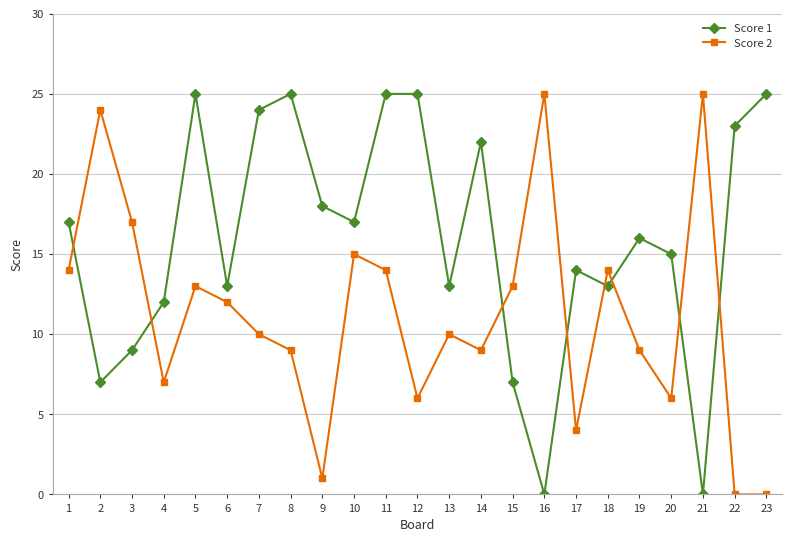

Reading right to left, extract all data points from this chart.

Score 1: 23=25	22=23	21=0	20=15	19=16	18=13	17=14	16=0	15=7	14=22	13=13	12=25	11=25	10=17	9=18	8=25	7=24	6=13	5=25	4=12	3=9	2=7	1=17
Score 2: 23=0	22=0	21=25	20=6	19=9	18=14	17=4	16=25	15=13	14=9	13=10	12=6	11=14	10=15	9=1	8=9	7=10	6=12	5=13	4=7	3=17	2=24	1=14